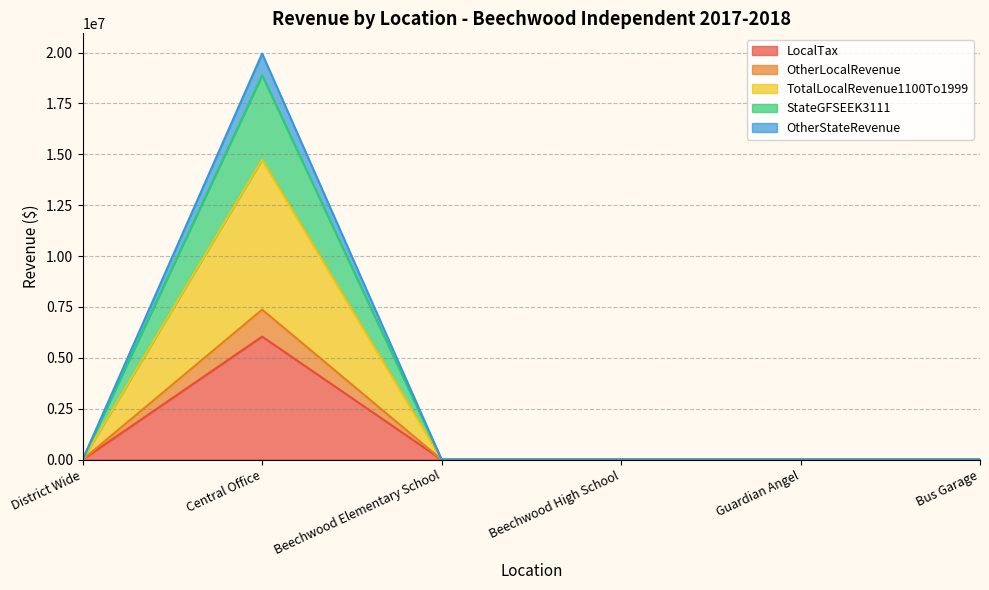

What is the total value across all series at Central Office?

19948767.6